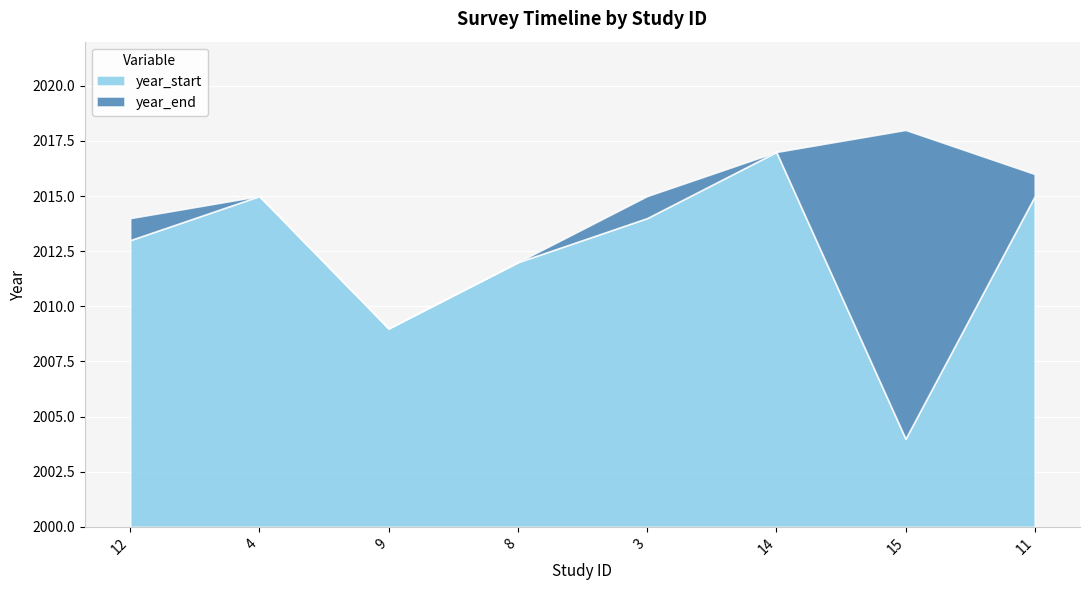

What is the highest value of the year_end series?

2018